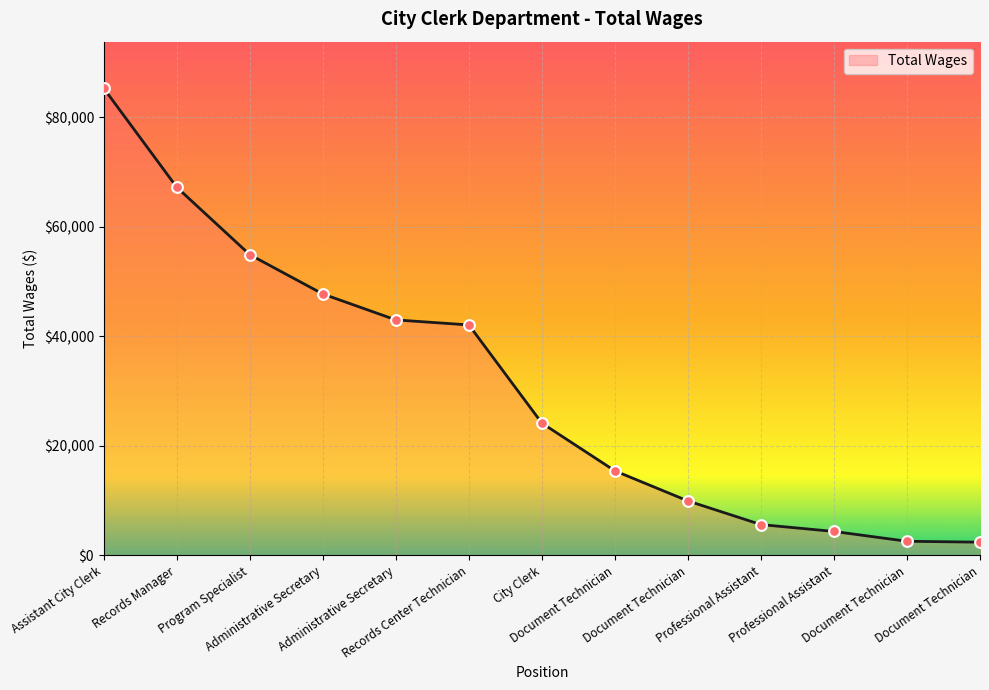

What is the ratio of the value at Records Center Technician to the value at Assistant City Clerk?

0.5